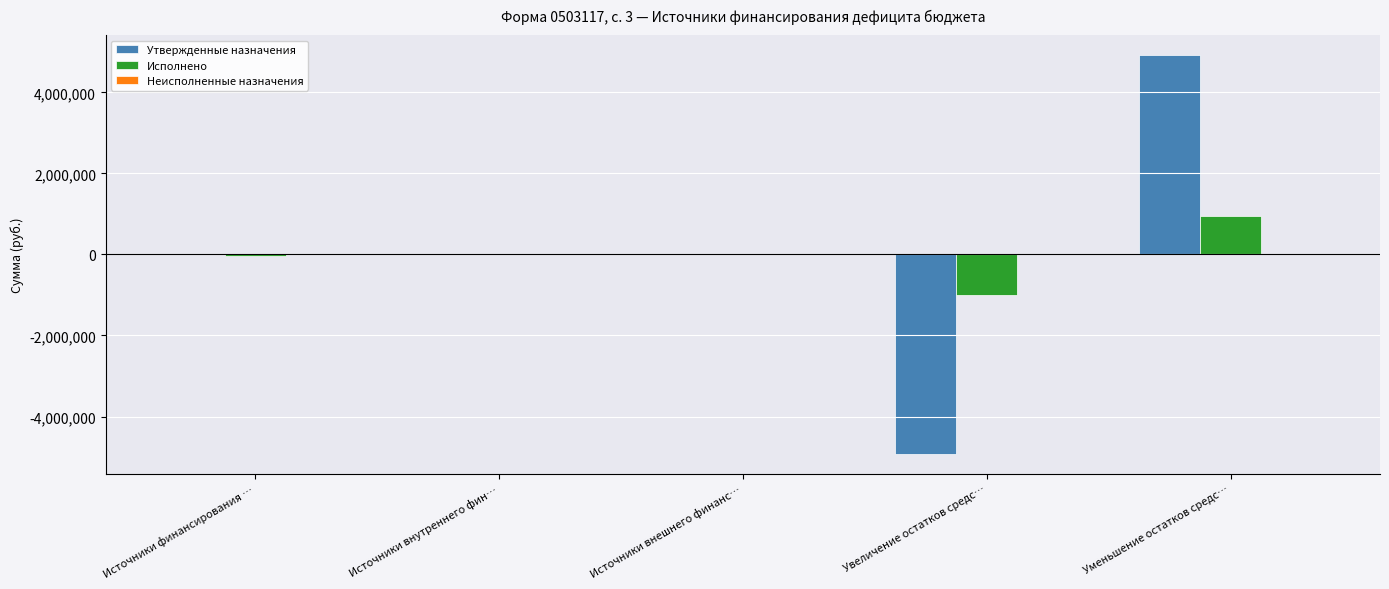

What is the maximum value shown in the chart?

4922244.0